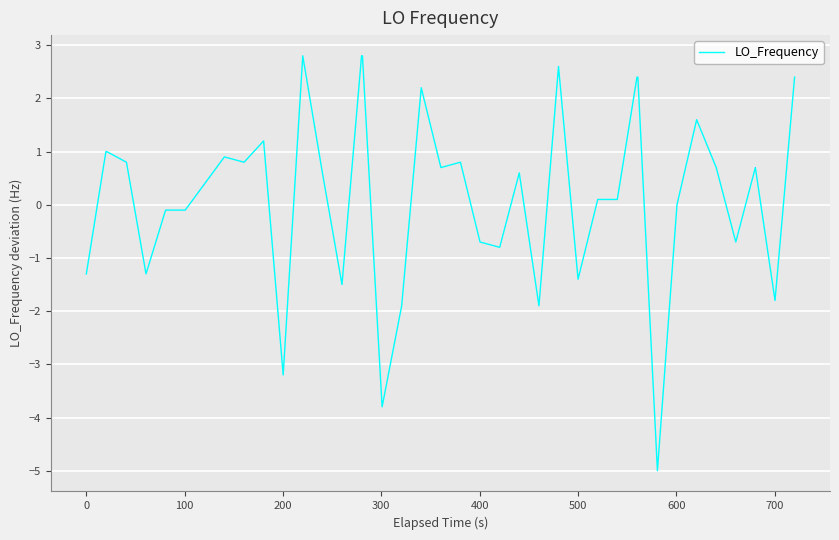

How many distinct data groups are displayed?

1